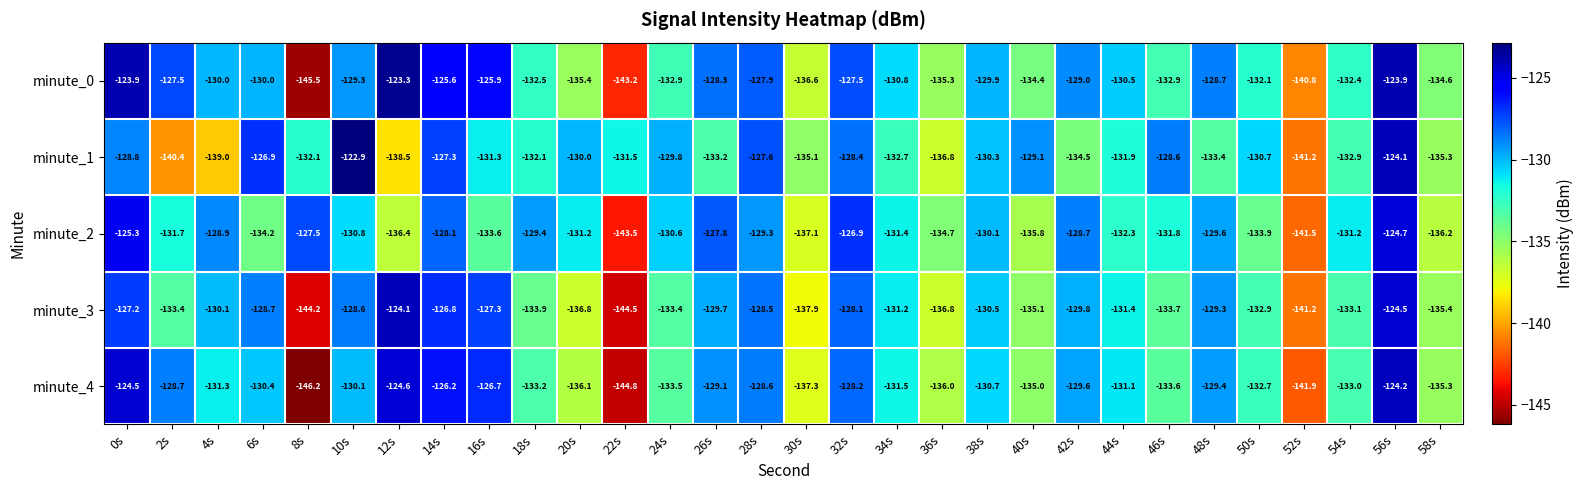

What is the spread (max minus min) of values at 50s?

3.2